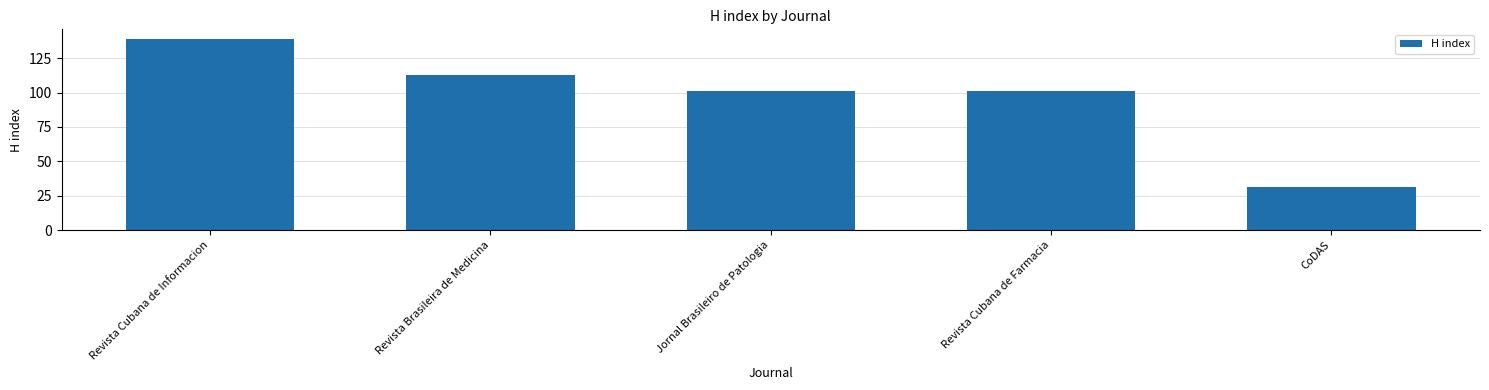

True or false: the data shows 28 at Revista Brasileira de Medicina.

False